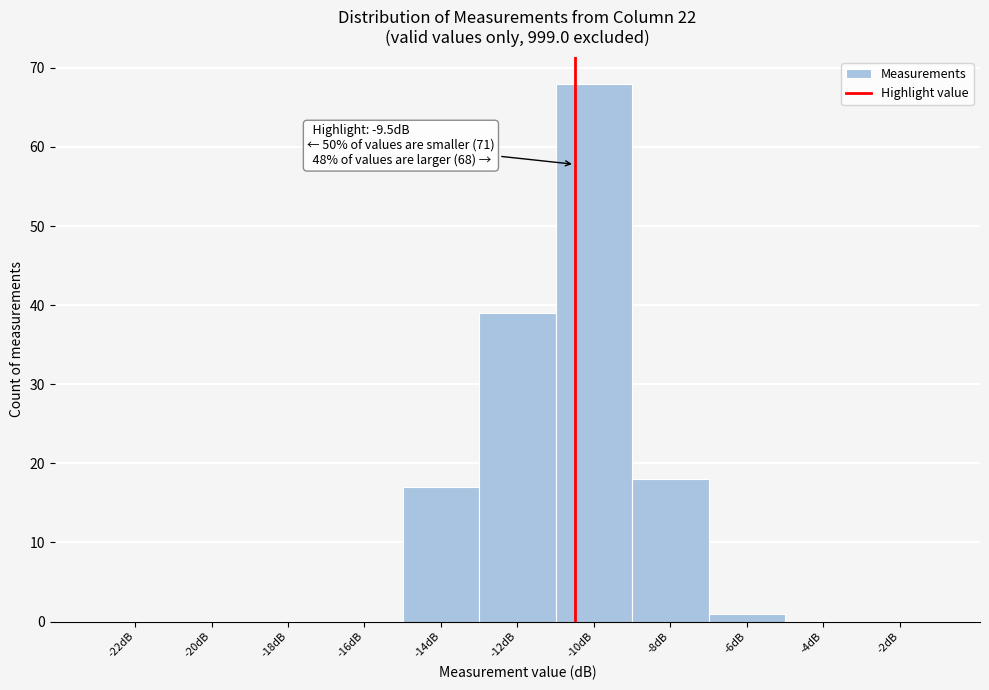

Reading left to right, what are all the values shown in this chart?

-22dB=0	-20dB=0	-18dB=0	-16dB=0	-14dB=17	-12dB=39	-10dB=68	-8dB=18	-6dB=1	-4dB=0	-2dB=0